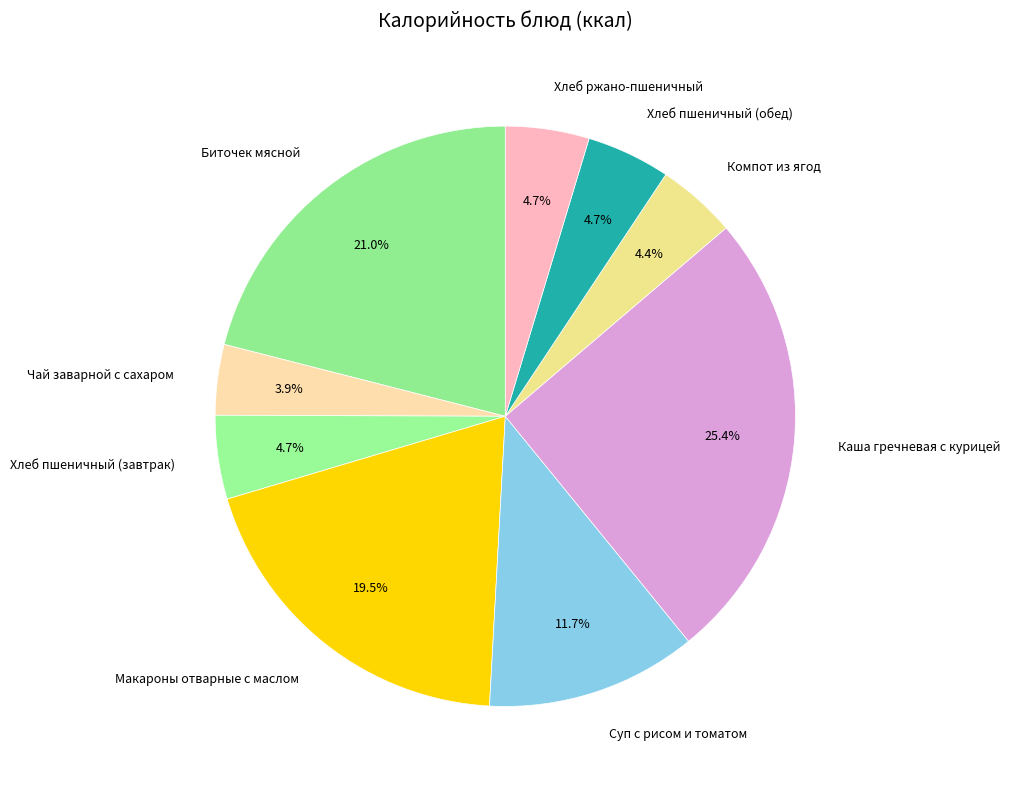

To the nearest percent, what portion does Суп с рисом и томатом represent?

12%